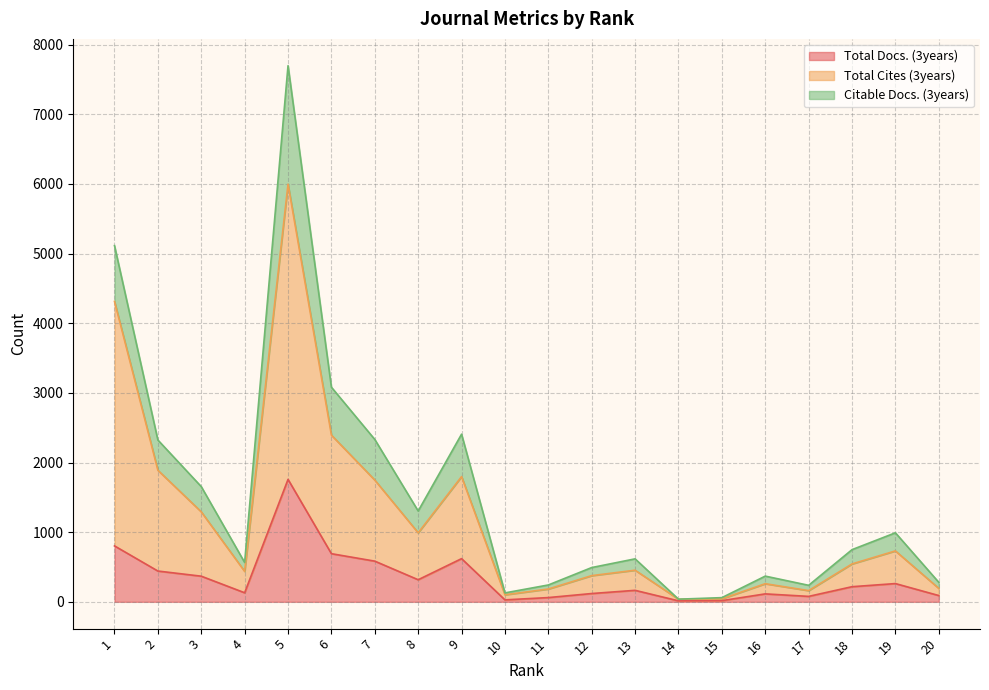

Is it true that Total Cites (3years) equals 2393 at 6?

True